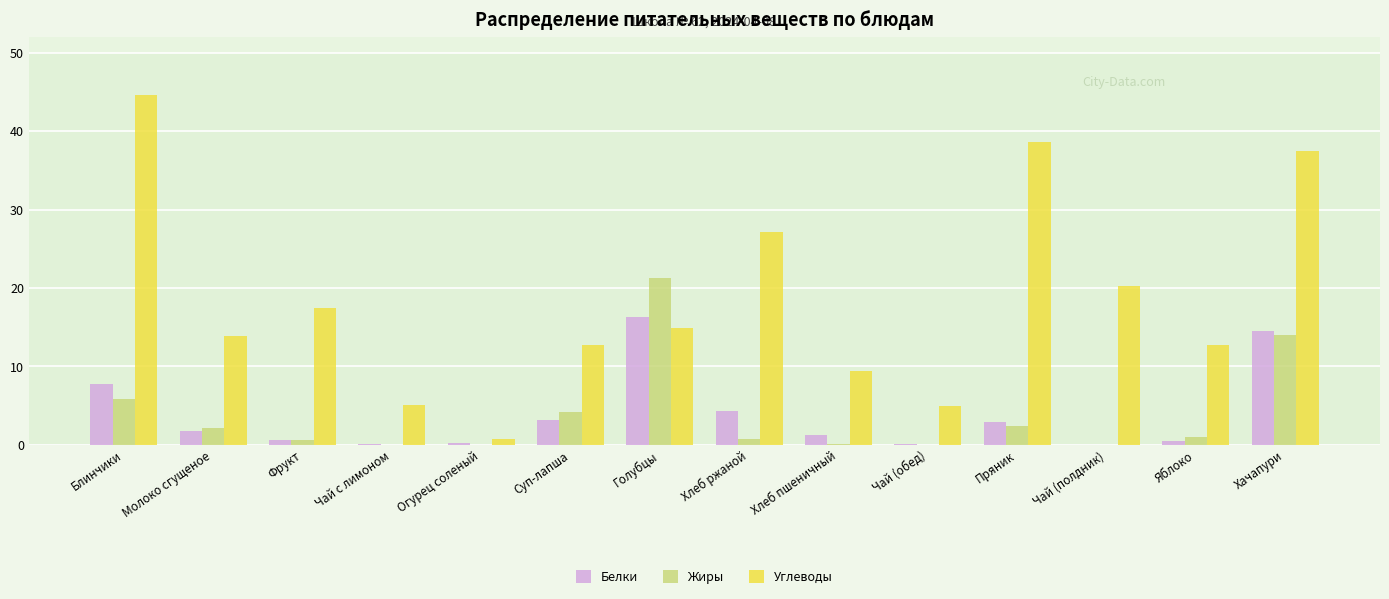

Which label corresponds to the largest value in the chart?

Блинчики